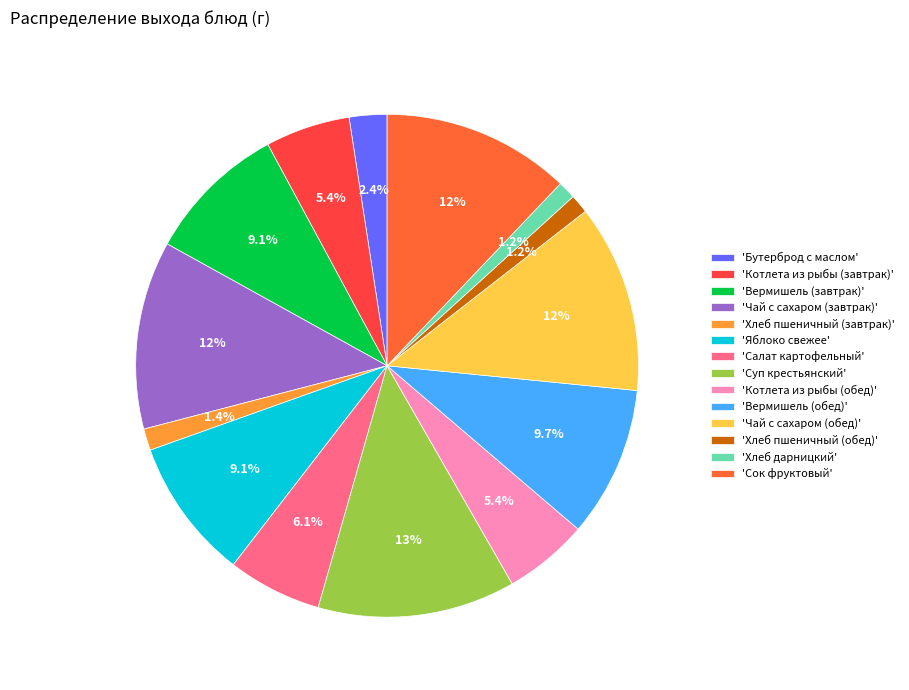

Do 'Сок фруктовый' and 'Суп крестьянский' together represent more than half of the pie?

No